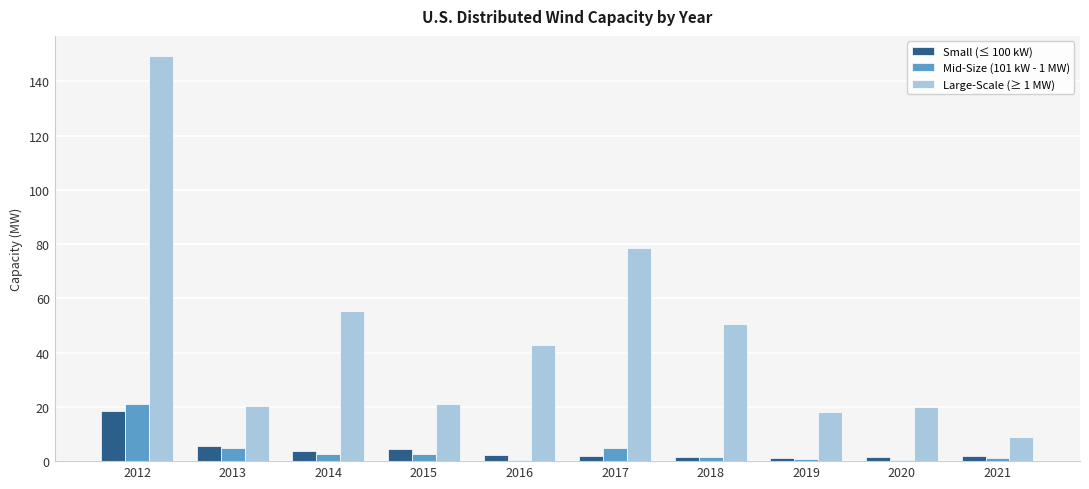

How many groups of bars are there?

10